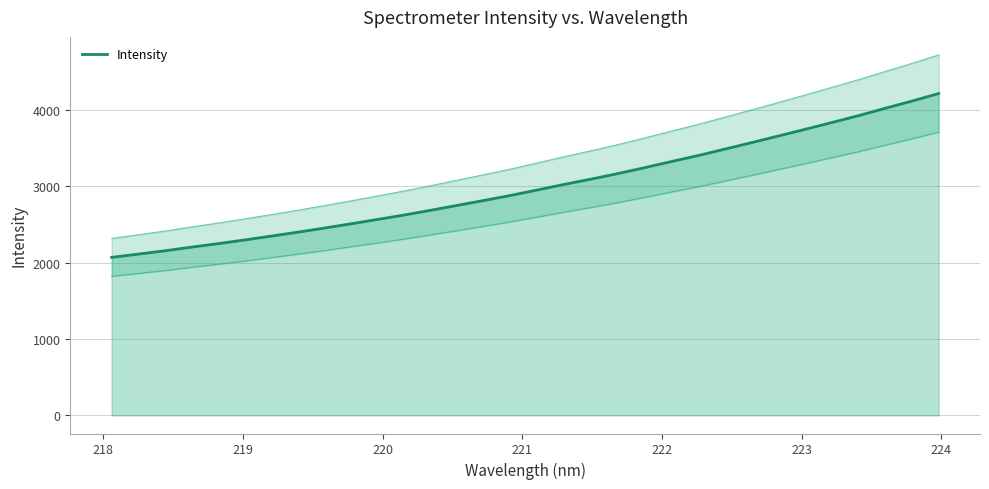

Does the chart have visible grid lines?

Yes